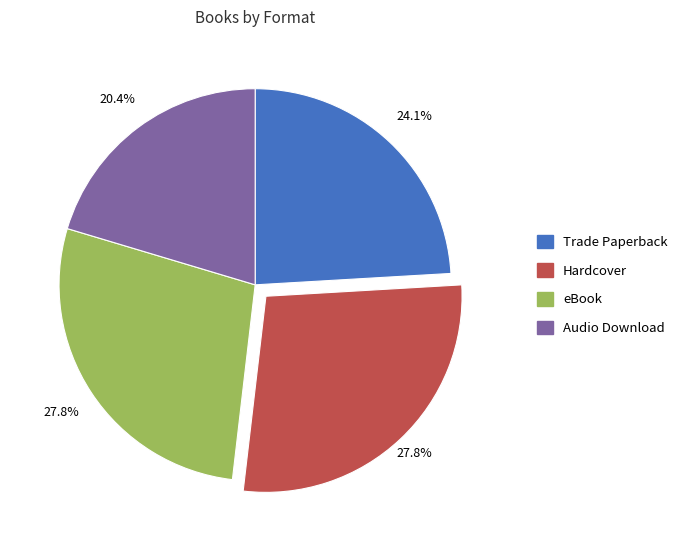

To the nearest percent, what is the average slice percentage?

25%